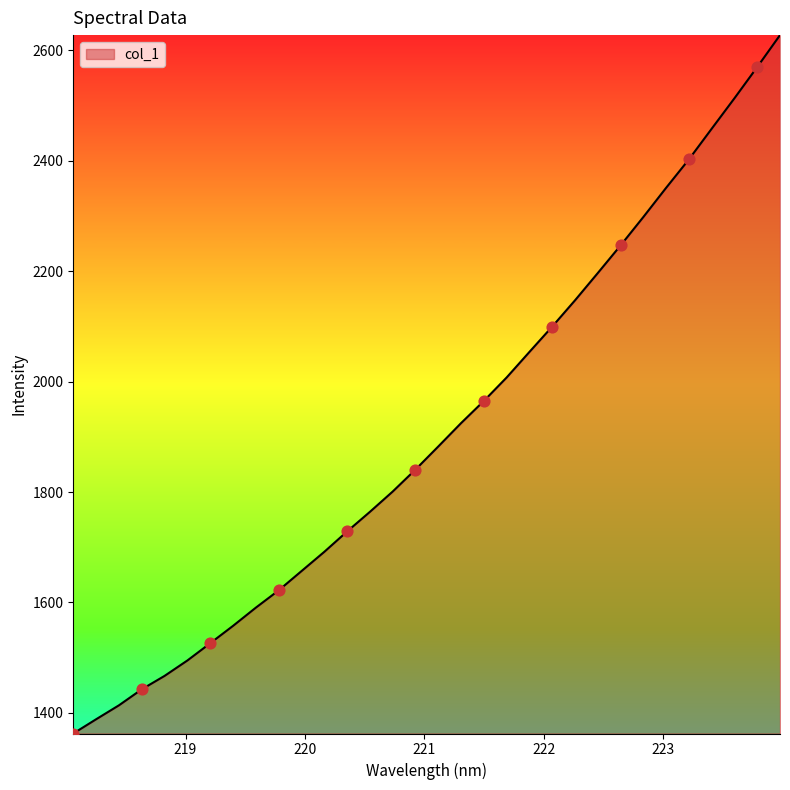

What is the difference between the maximum and minimum values?

1264.9